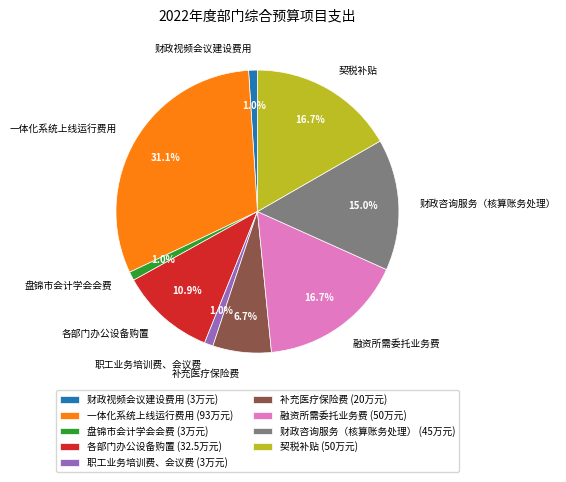

Is it true that 一体化系统上线运行费用 is 31% of the pie?

True